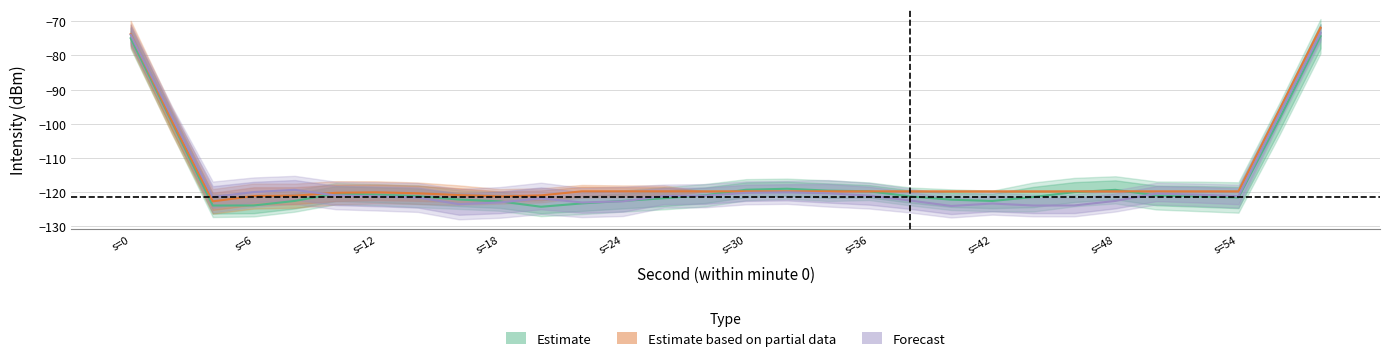

True or false: Forecast has more than 2 points higher than both neighbors.

True